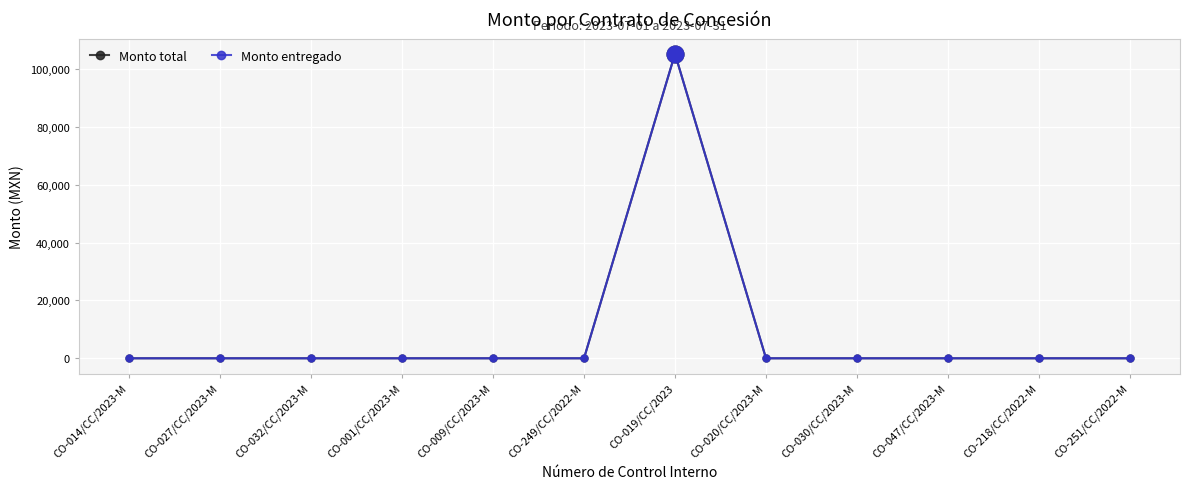

Is this an area chart (filled region under the line)?

No